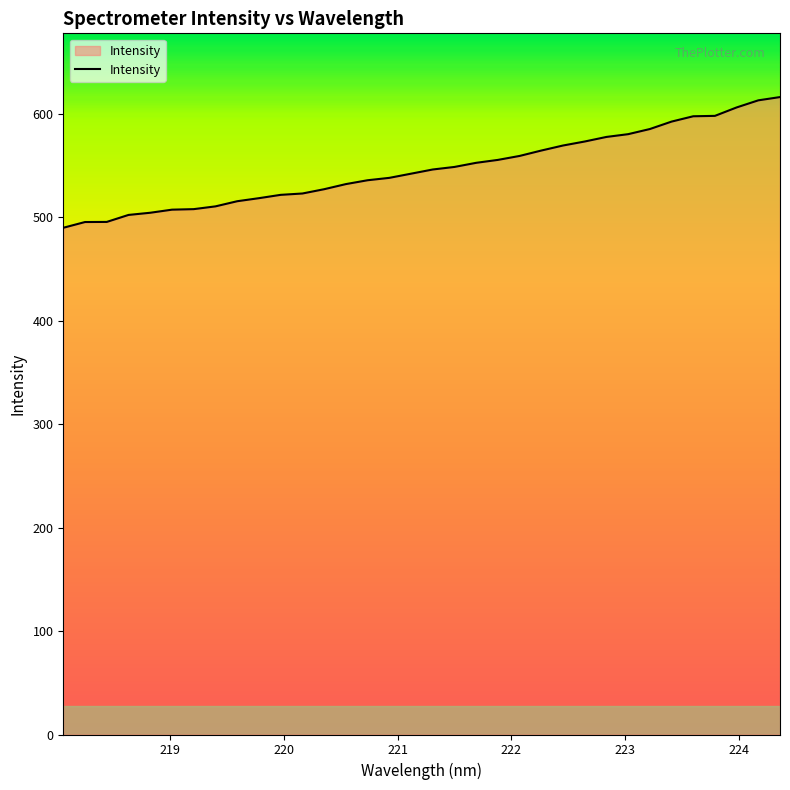

What is the difference between the maximum and minimum values?

126.3